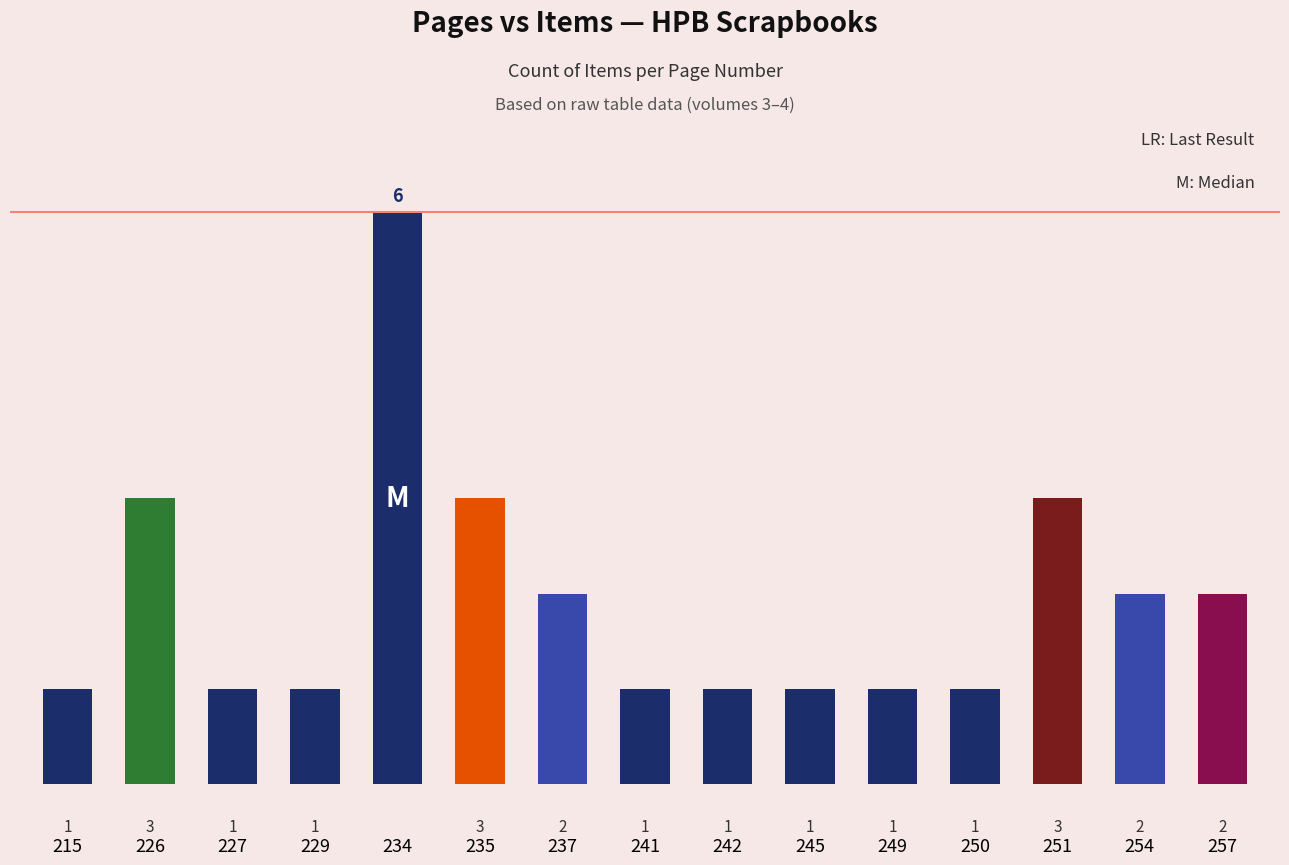

Are the bars horizontal?

No